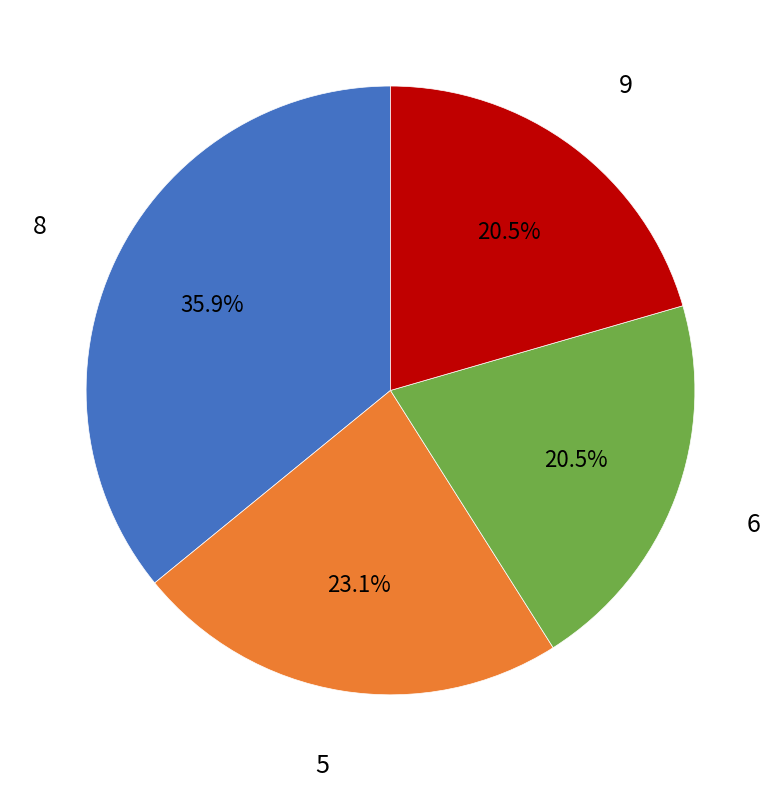

Does any single category account for the majority?

No